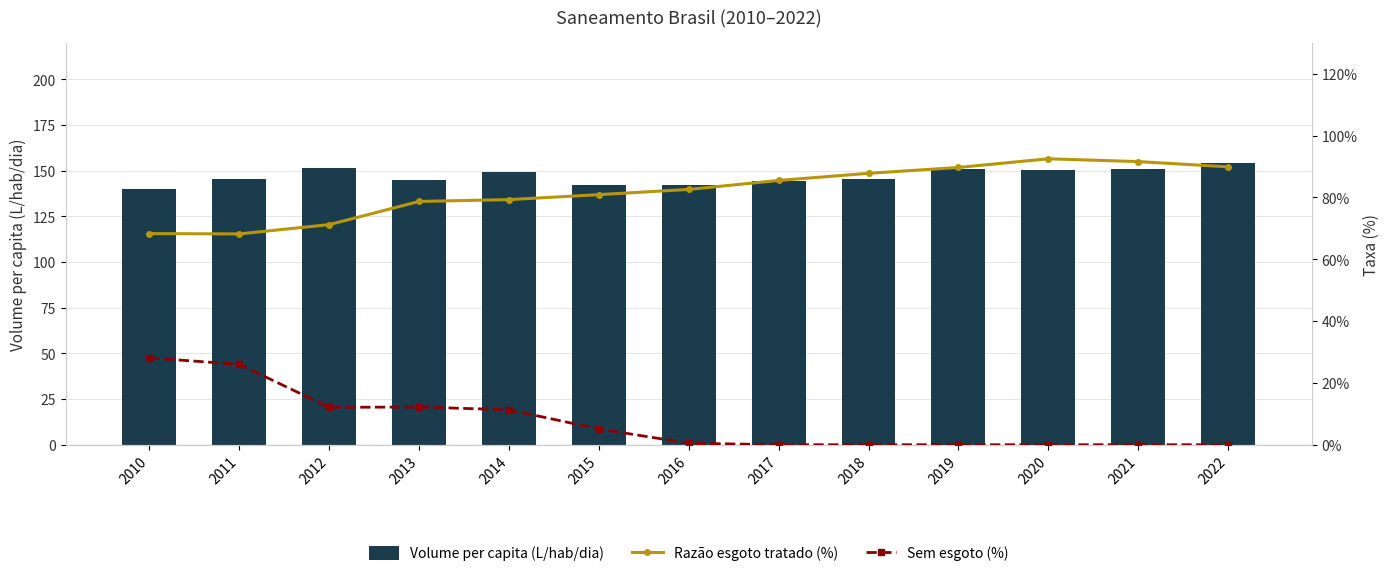

Is the value of Sem esgoto (%) at 2021 greater than the value of Razão esgoto tratado (%) at 2021?

No